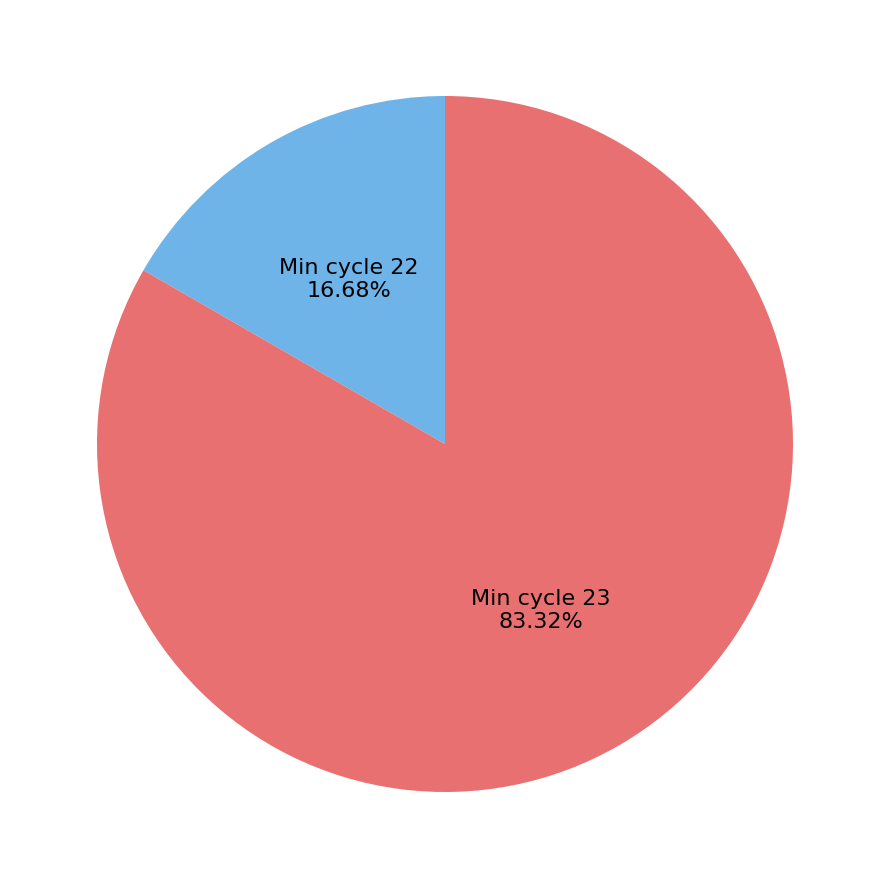

Is there a majority slice in this chart?

Yes